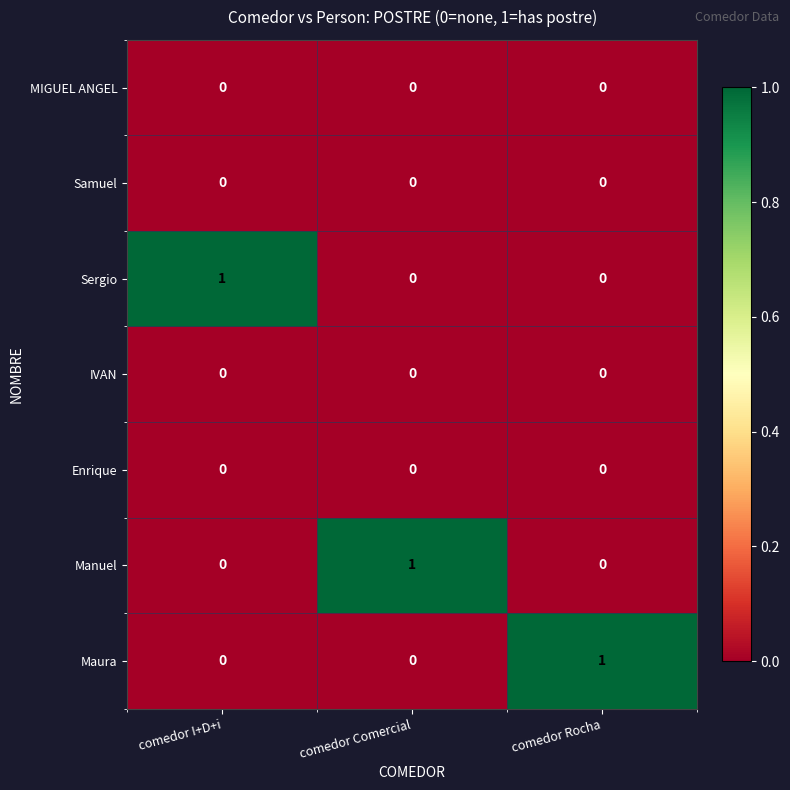

At how many categories does at least one series exceed 0?

3